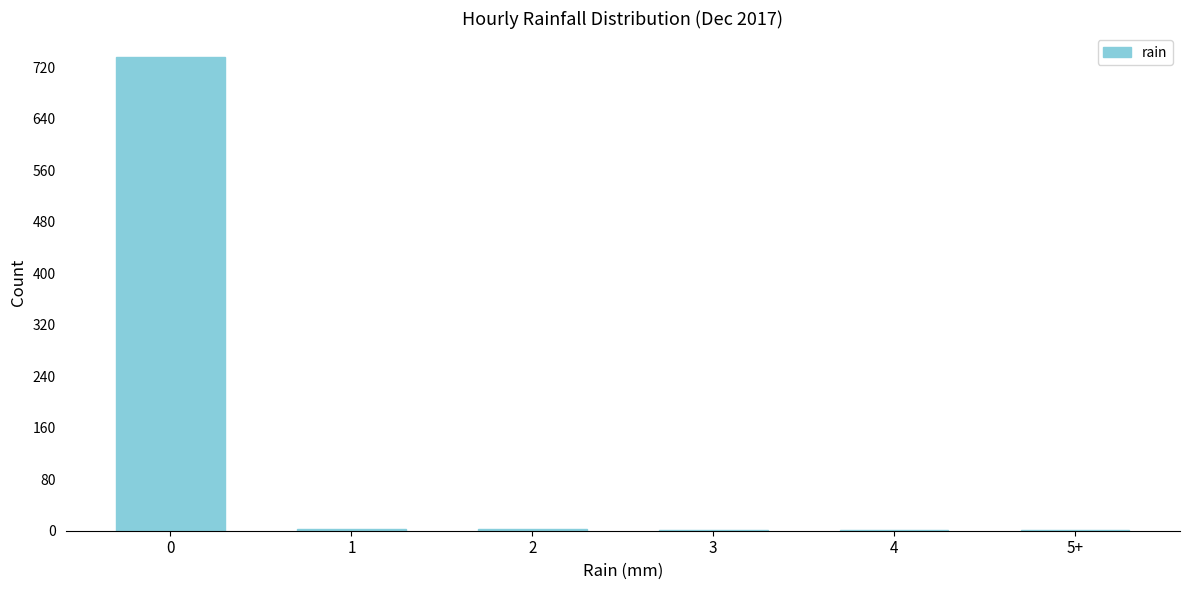

True or false: the data shows 205 at 0.

False